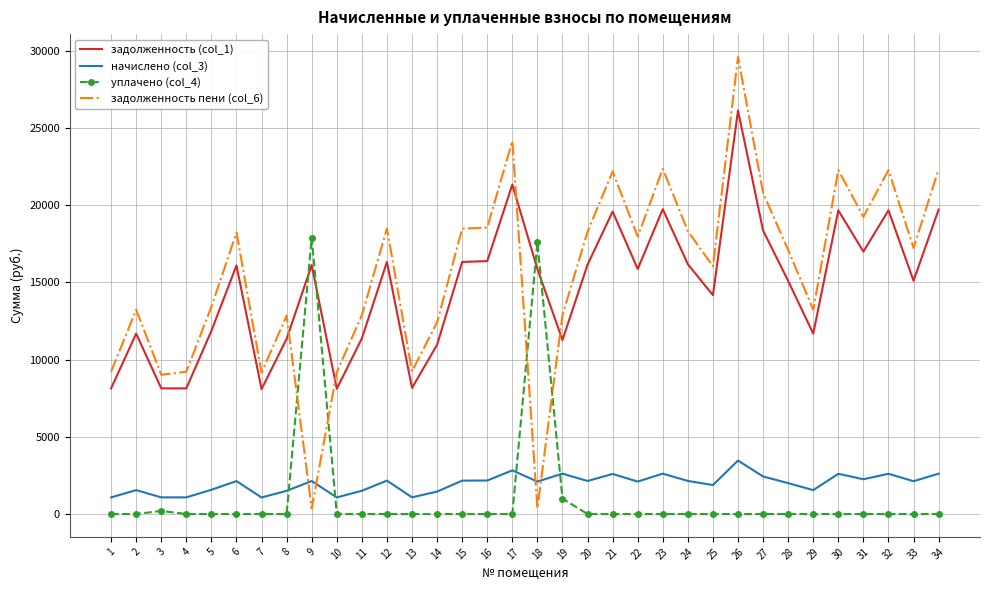

True or false: начислено (col_3) has more than 2 points higher than both neighbors.

True